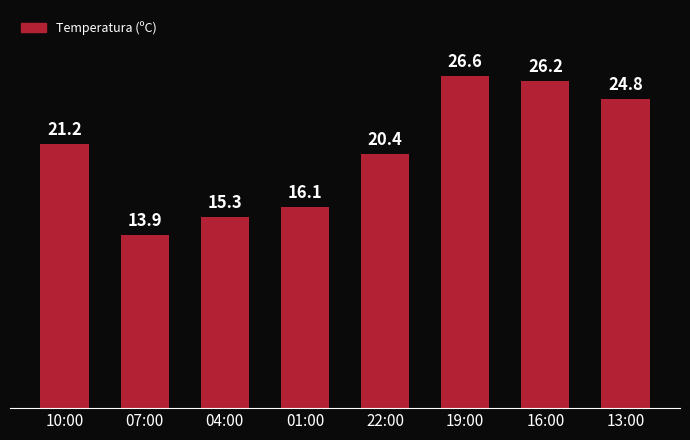

What is the label of the 3rd bar from the right?

19:00